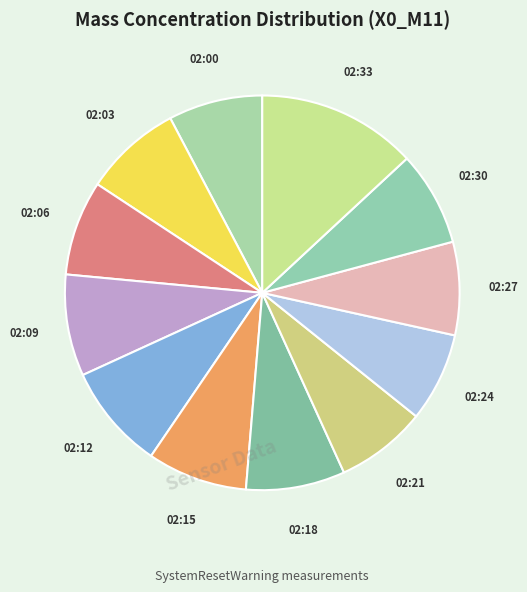

How many slices are in this pie chart?

12